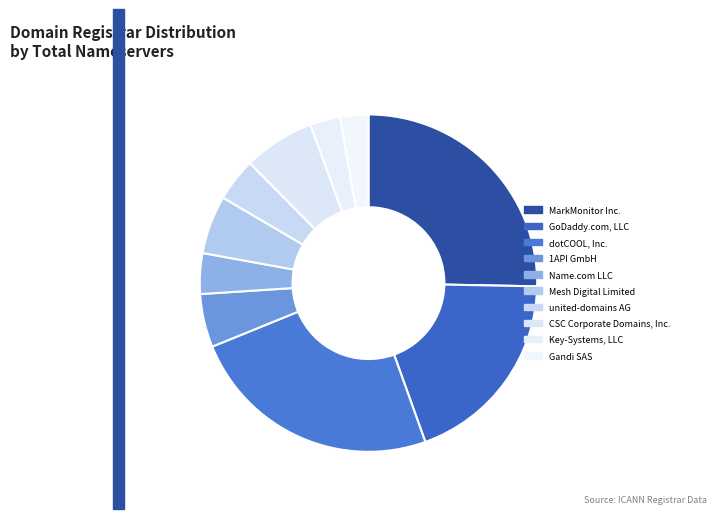

Which category has the biggest portion of the pie?

MarkMonitor Inc.